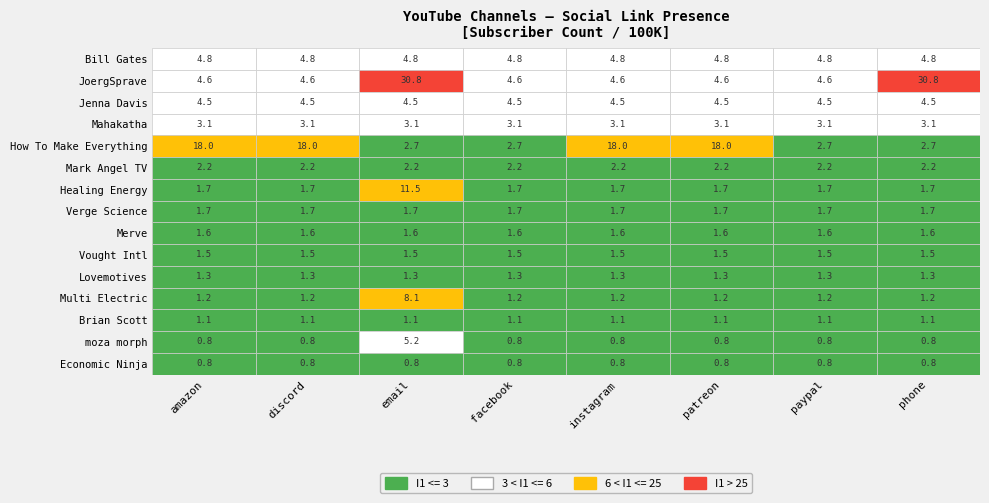

What is the change in value from 7 to 9?

-166000